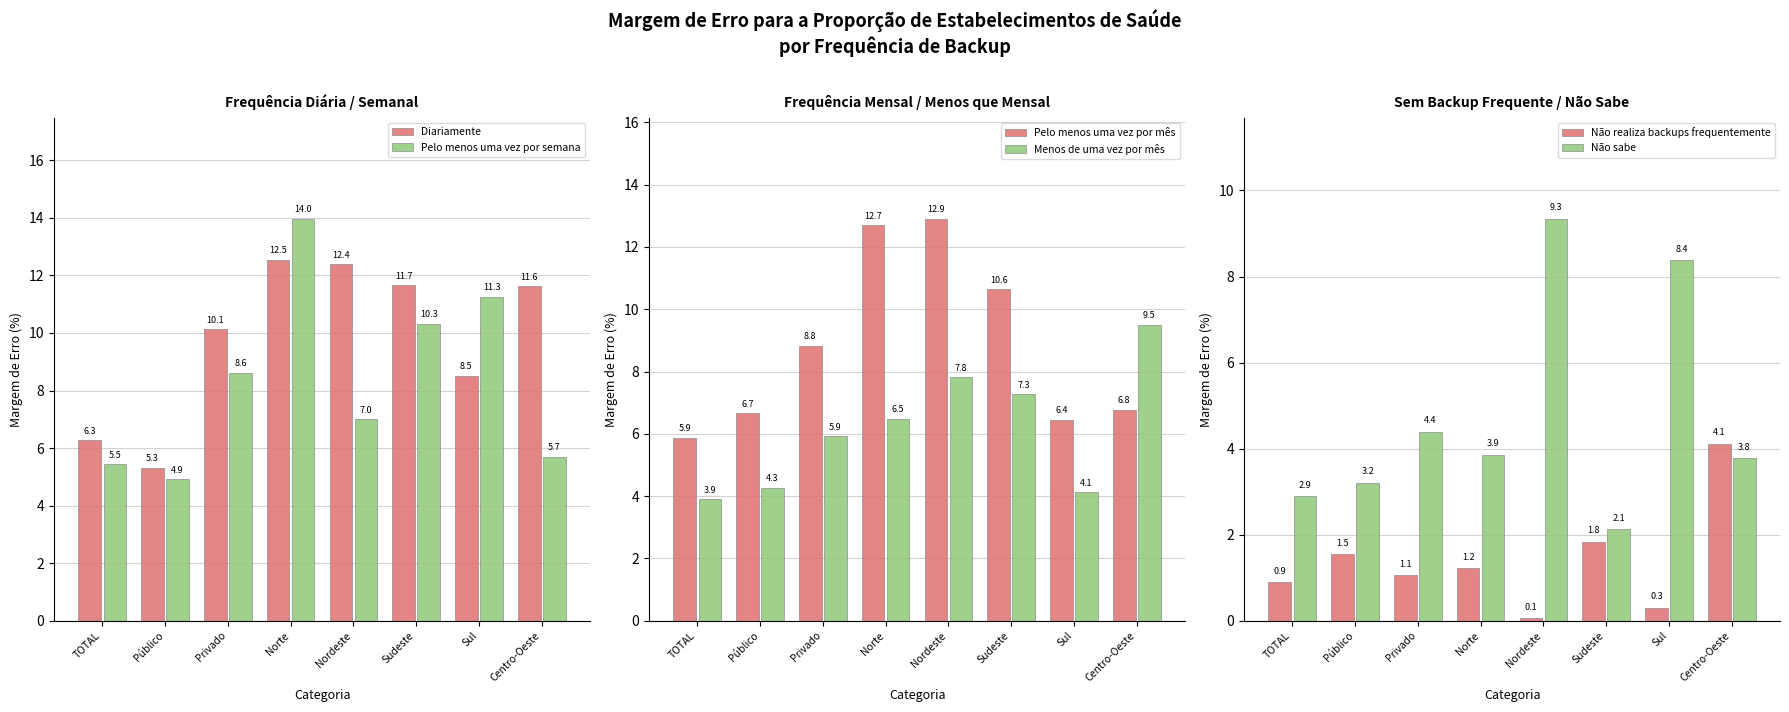

What is the label of the 1st bar from the right?

Centro-Oeste